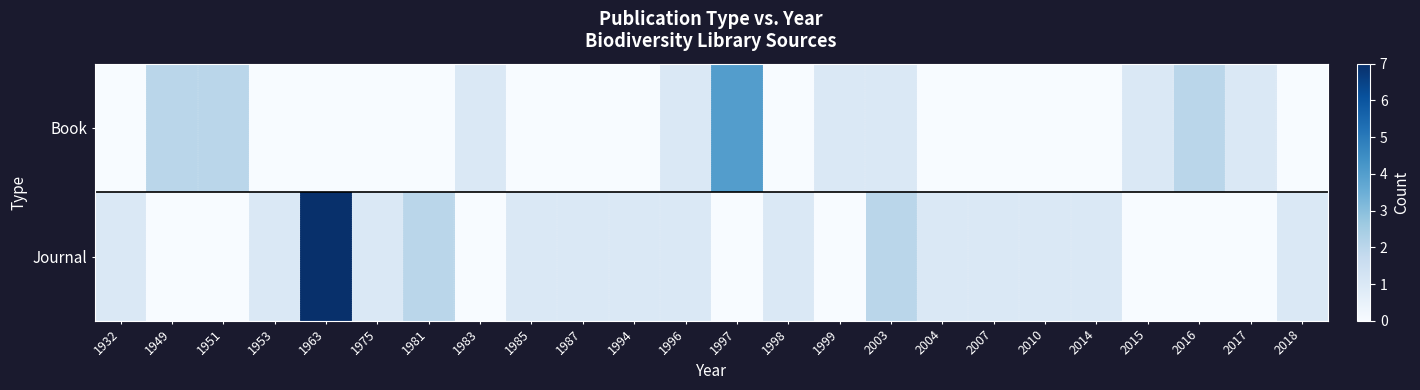

Which series changed the most between 2003 and 2016?

Journal